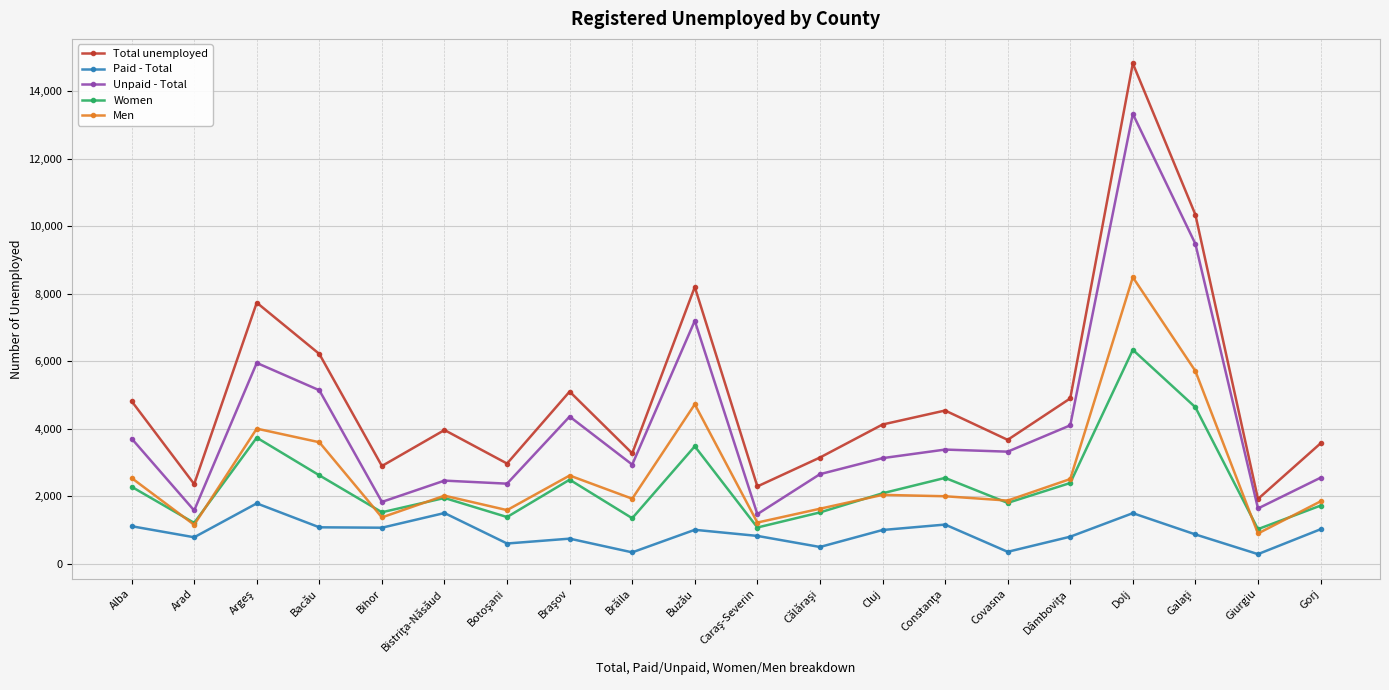

What is the maximum value for Total unemployed?

14819